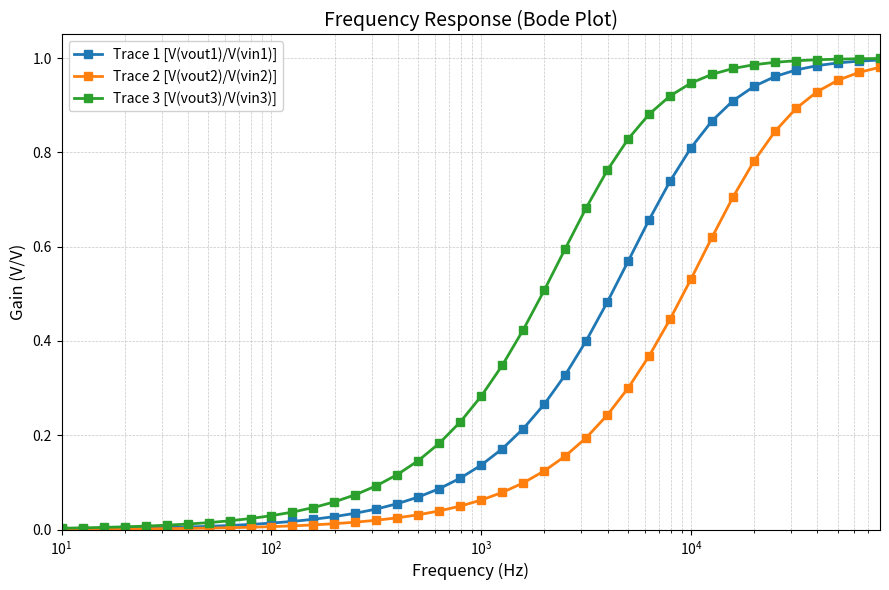

Which series has the largest total across all categories?

Trace 3 [V(vout3)/V(vin3)]